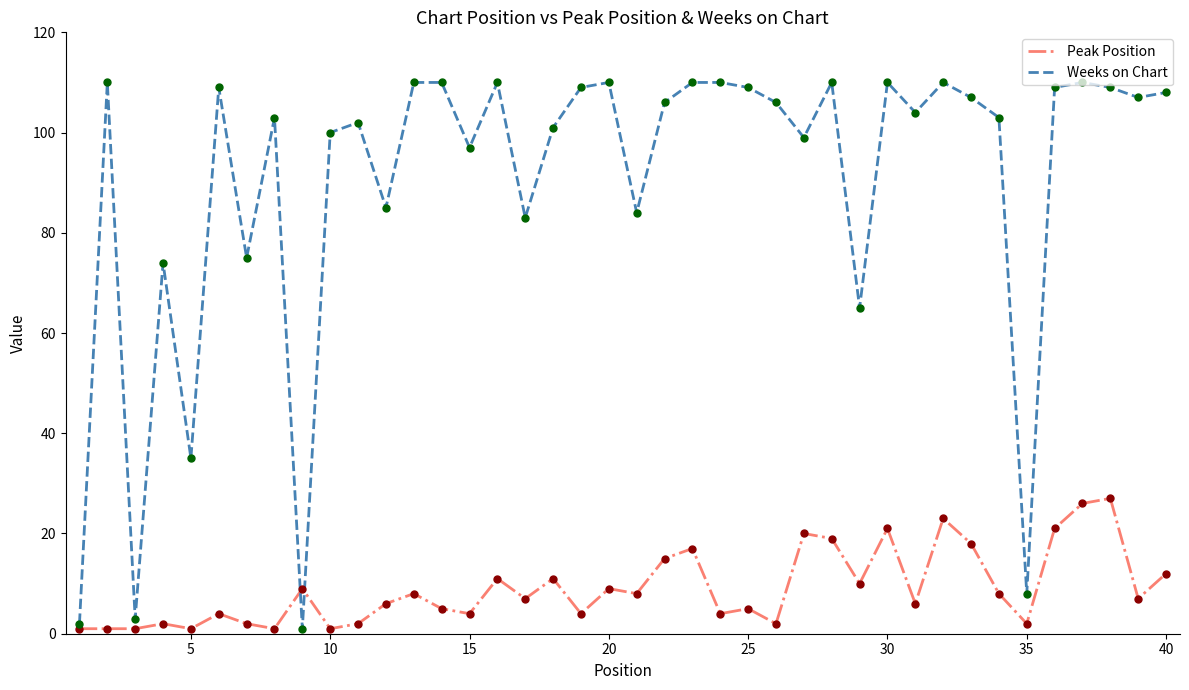

Which series has the widest spread of values?

Weeks on Chart